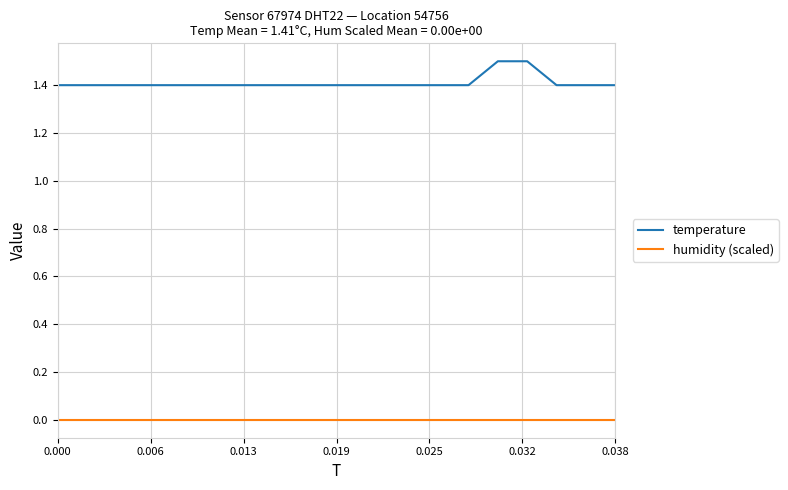

At how many categories does at least one series exceed 0?

20